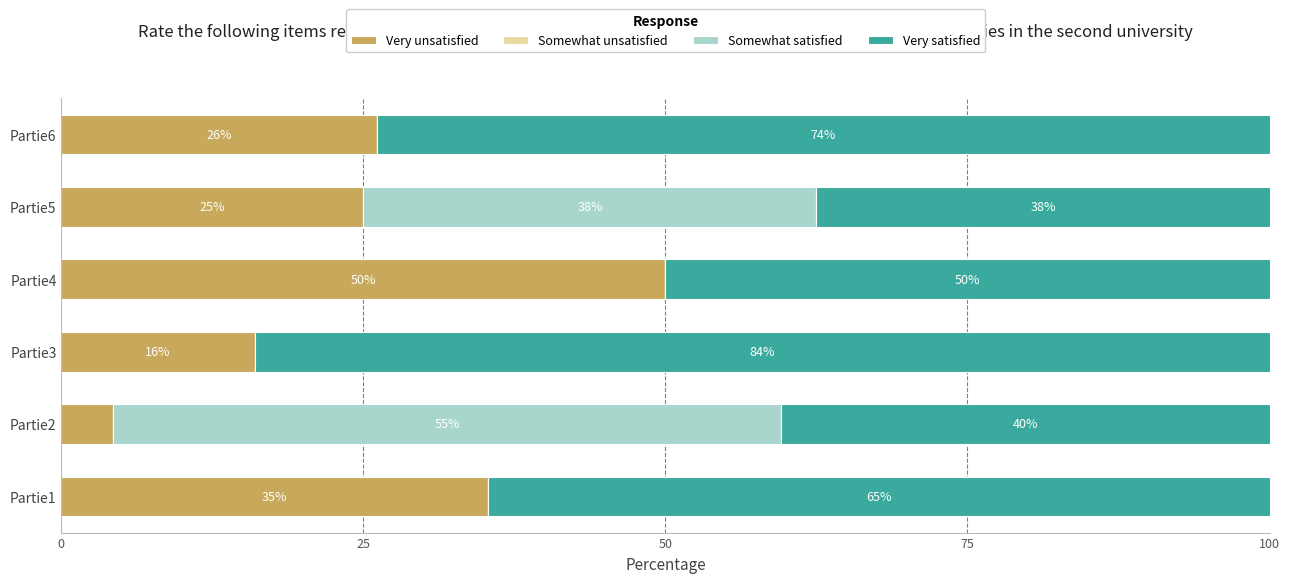

How many data points does each series have?

6